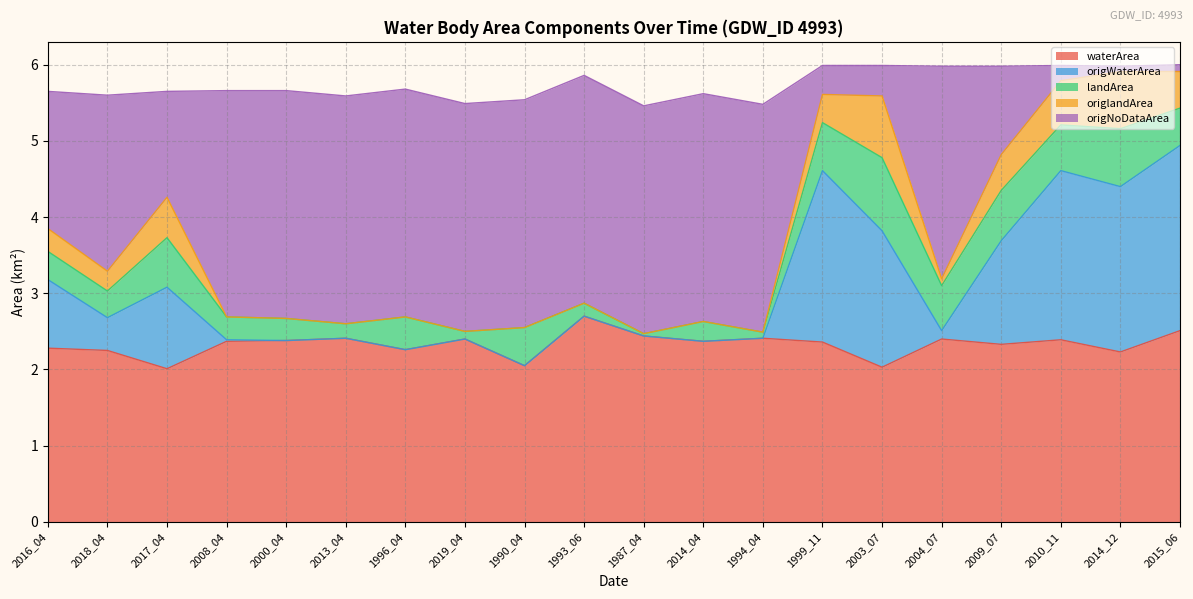

What is the highest value of the waterArea series?

2.7